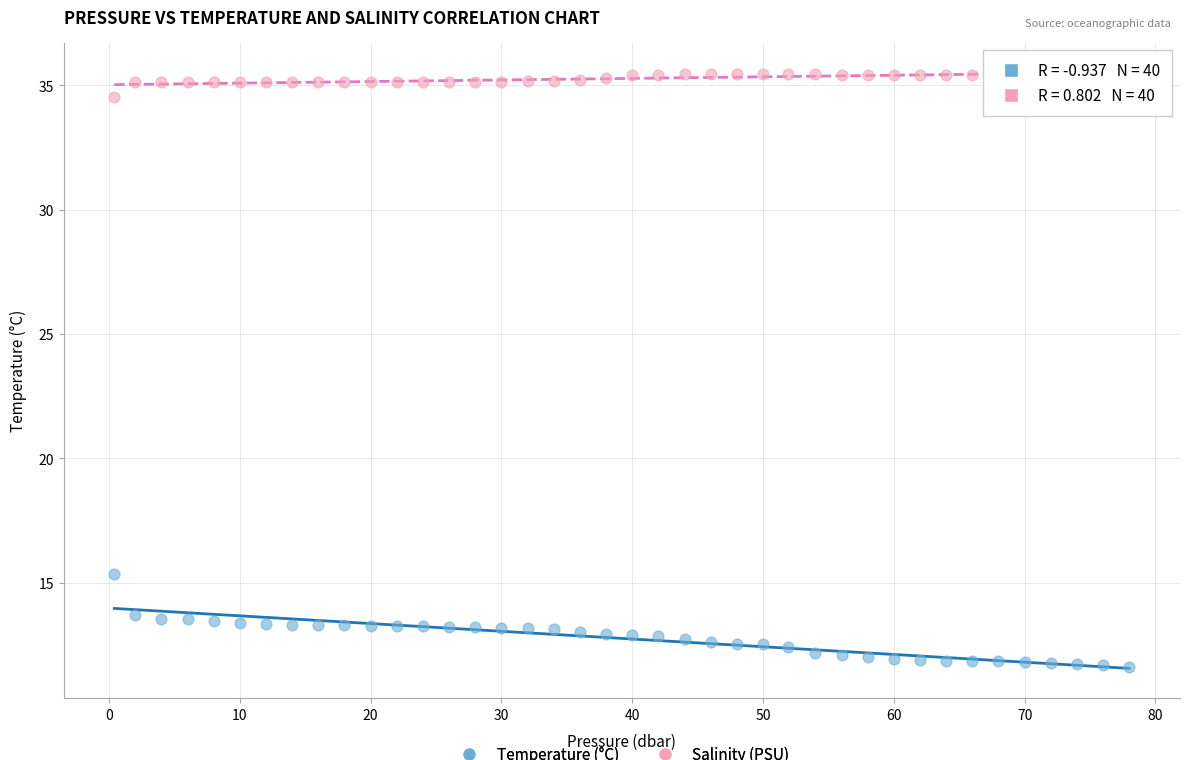

Which series reaches the maximum Y coordinate?

Salinity (PSU)